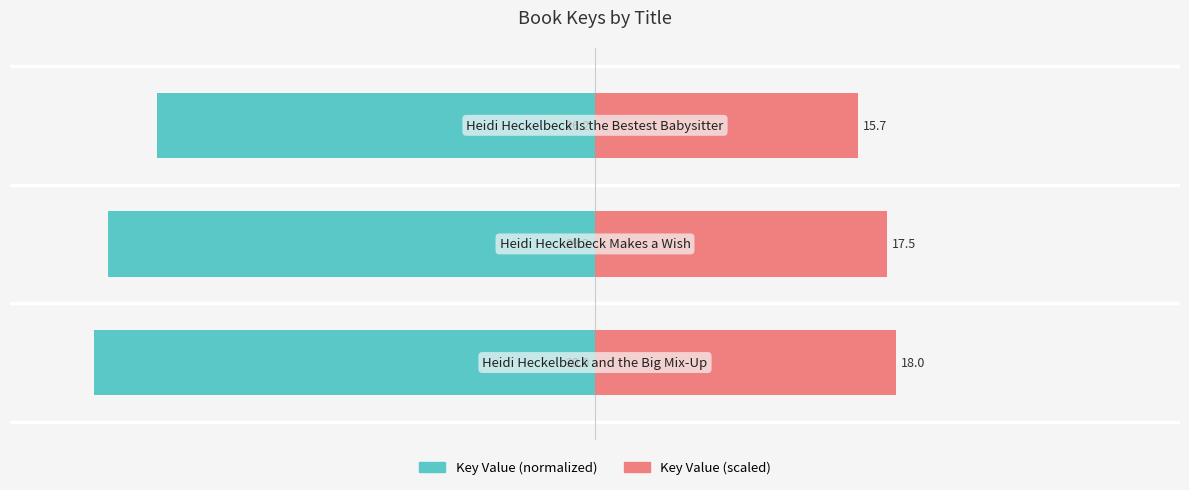

How many values in the Key Value (scaled) series exceed 17?

2